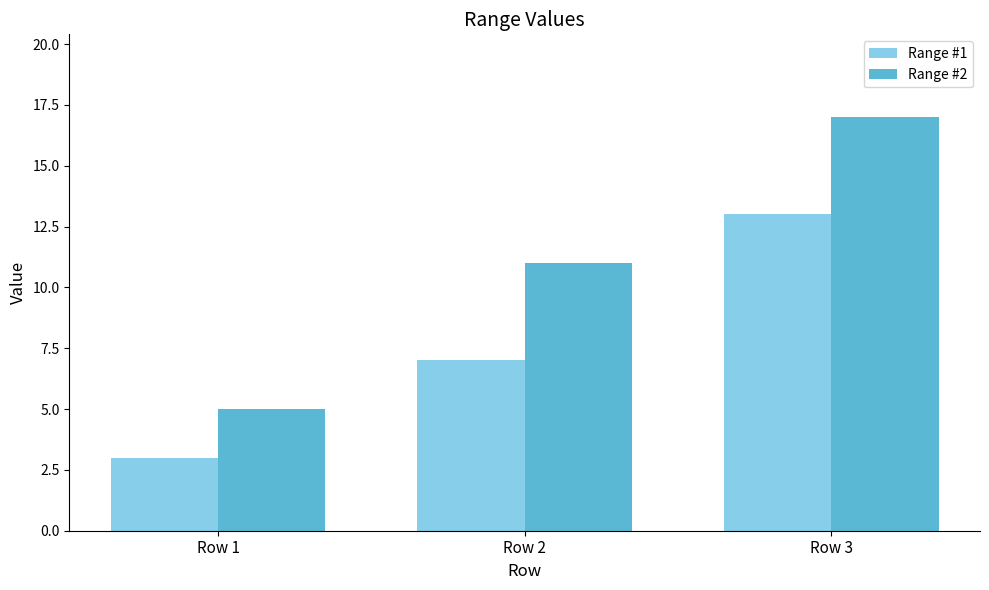

The value of Range #2 at Row 2 is 11. True or false?

True